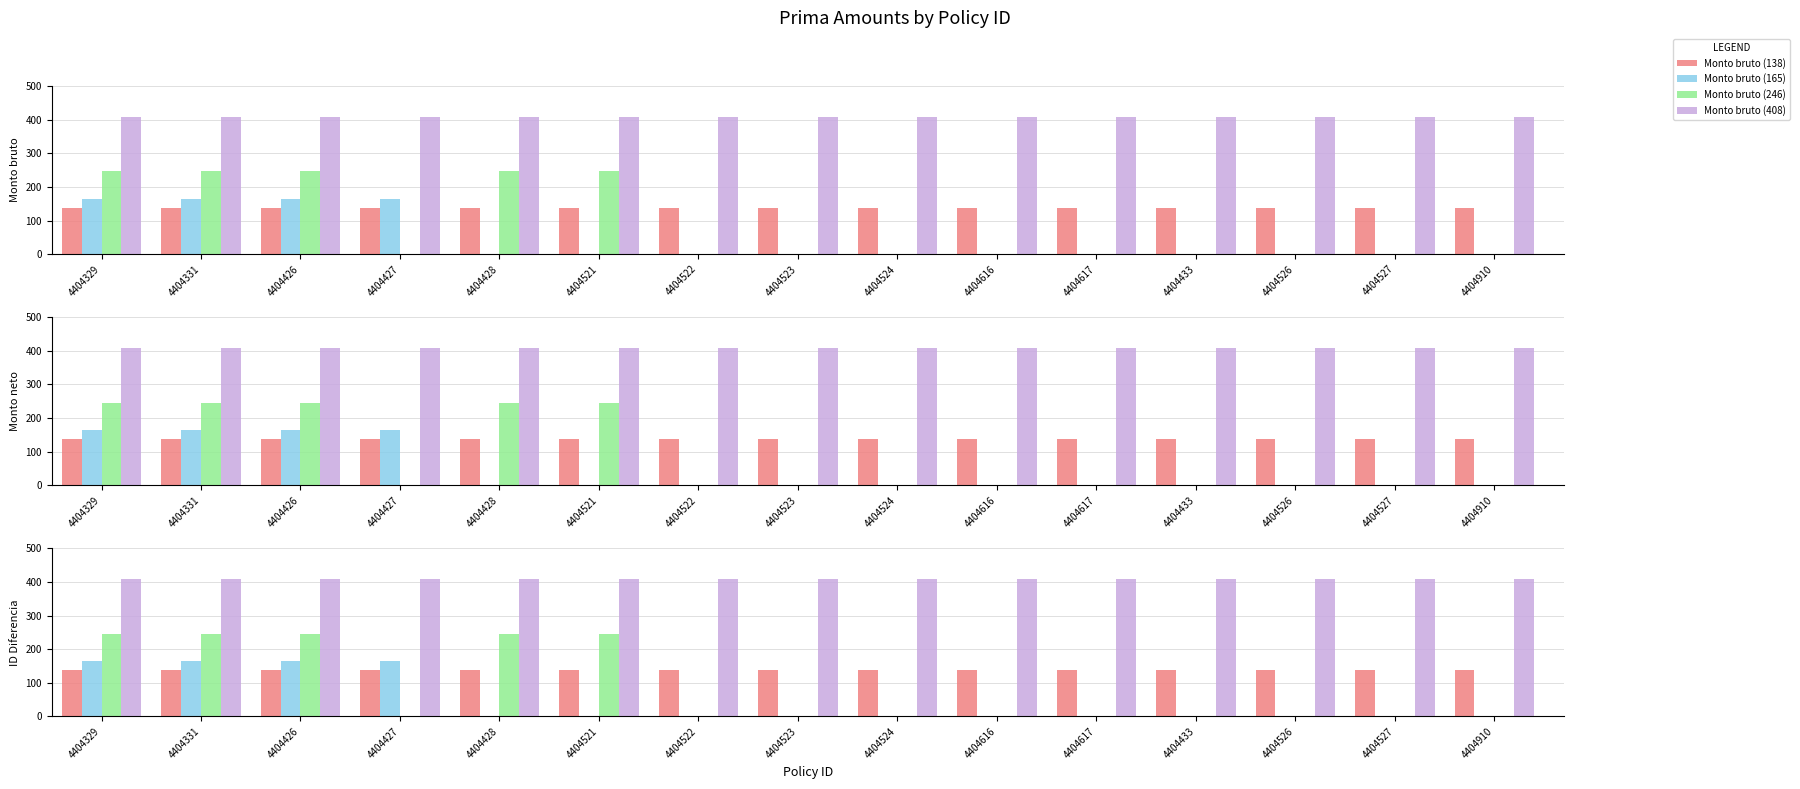

How many bars are there in each group?

4